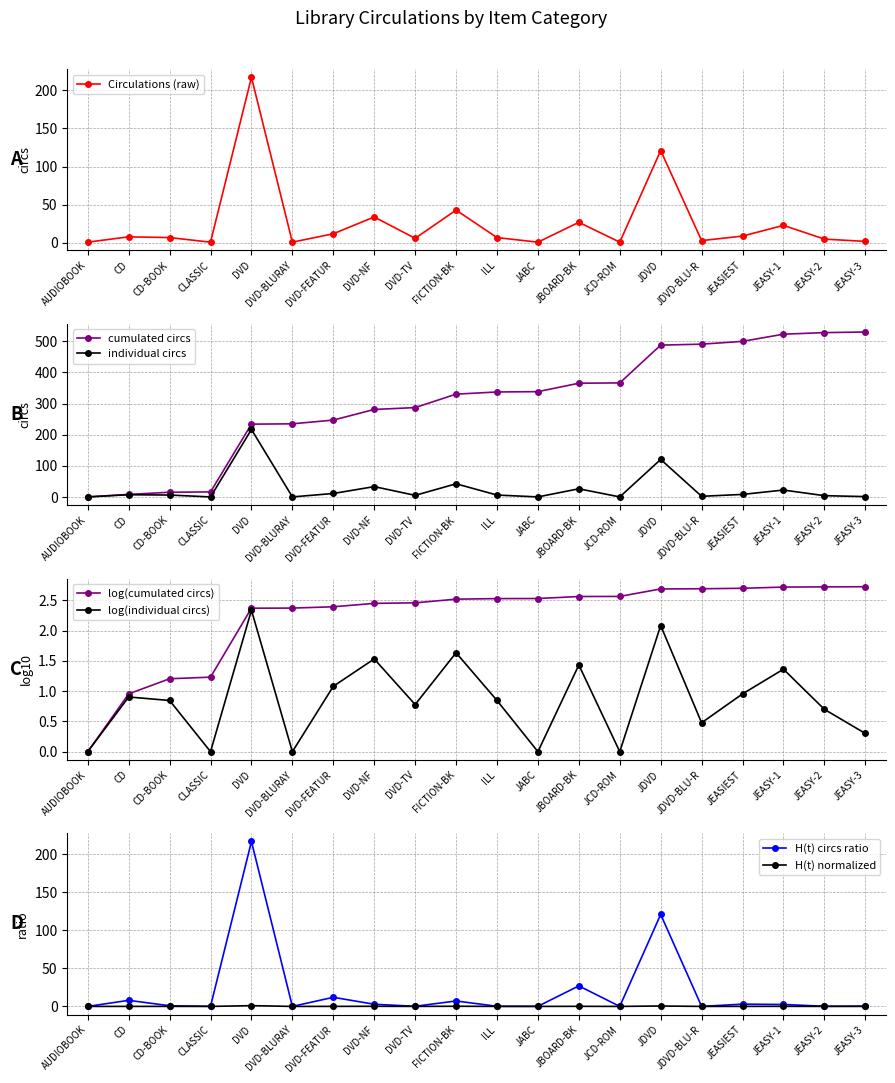

Rank the categories by value from highest to lowest.

DVD, JDVD, FICTION-BK, DVD-NF, JBOARD-BK, JEASY-1, DVD-FEATUR, JEASIEST, CD, CD-BOOK, ILL, DVD-TV, JEASY-2, JDVD-BLU-R, JEASY-3, AUDIOBOOK, CLASSIC, DVD-BLURAY, JABC, JCD-ROM